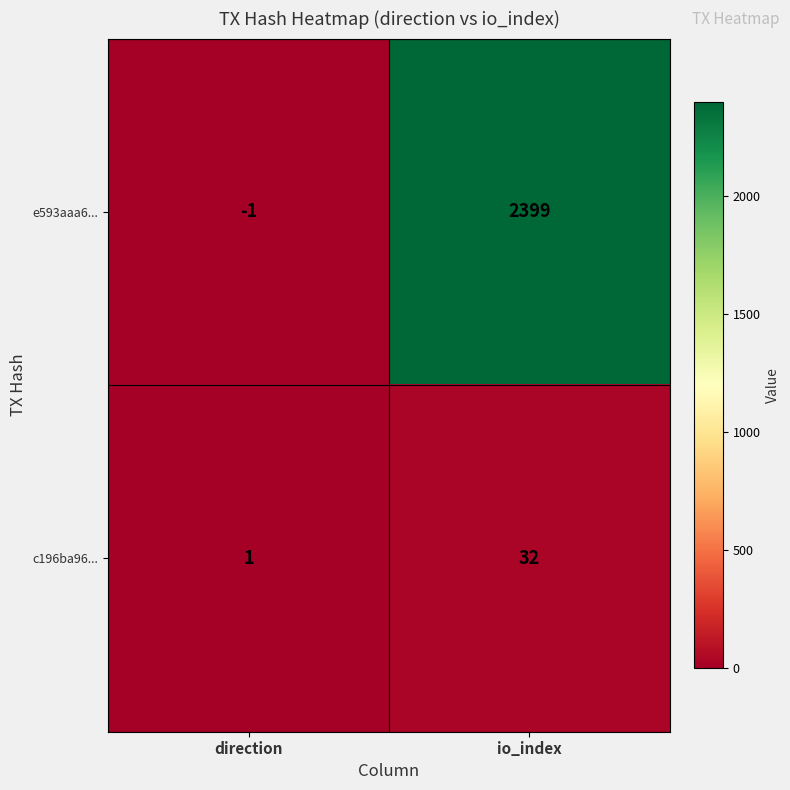

At how many categories does at least one series exceed 1281?

1